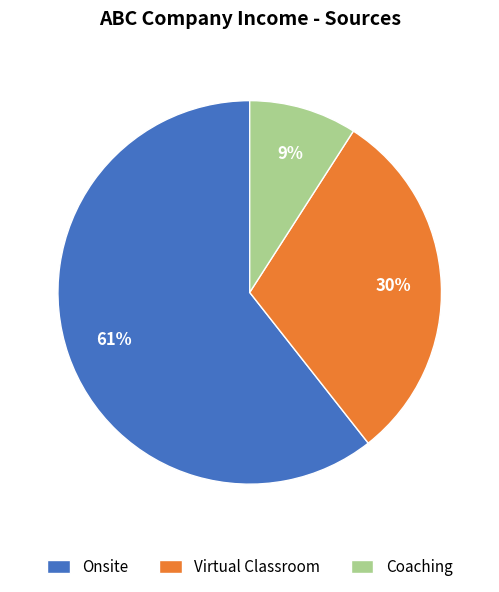

How many segments does this pie chart have?

3